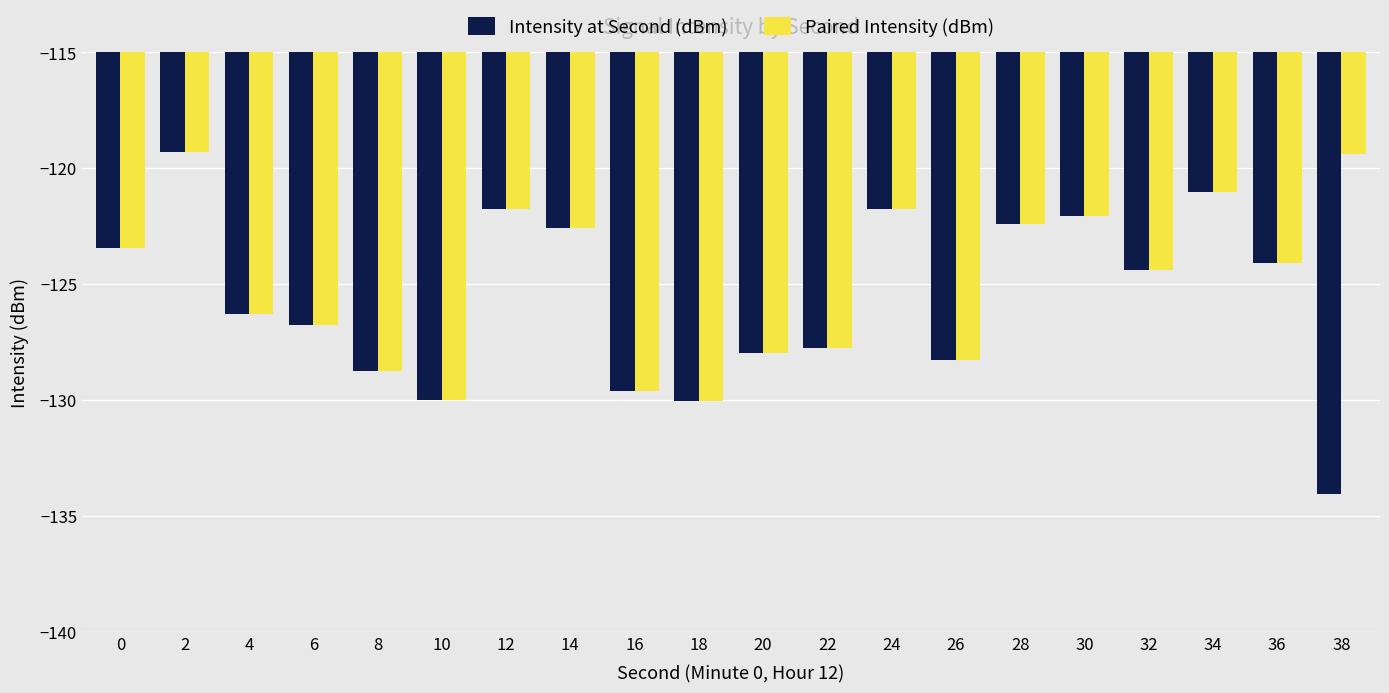

Reading right to left, transcribe all the data shown in this chart.

Intensity at Second (dBm): -134.0	-124.1	-121.0	-124.4	-122.0	-122.4	-128.3	-121.8	-127.8	-128.0	-130.0	-129.6	-122.6	-121.8	-130.0	-128.7	-126.7	-126.3	-119.3	-123.4
Paired Intensity (dBm): -119.4	-124.1	-121.0	-124.4	-122.0	-122.4	-128.3	-121.8	-127.8	-128.0	-130.0	-129.6	-122.6	-121.8	-130.0	-128.7	-126.7	-126.3	-119.3	-123.4